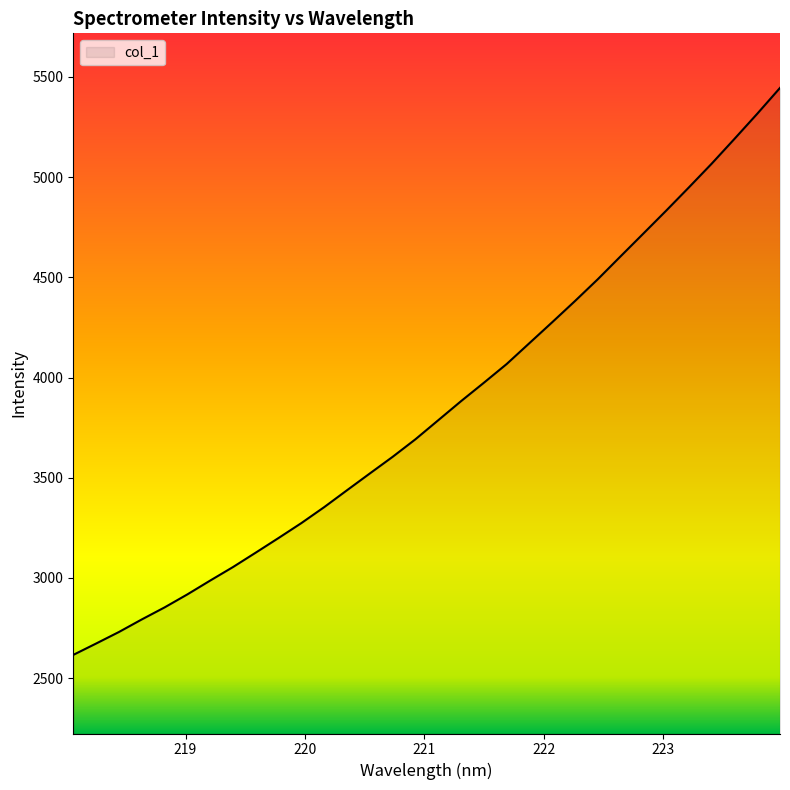

What is the smallest value displayed?

2615.8